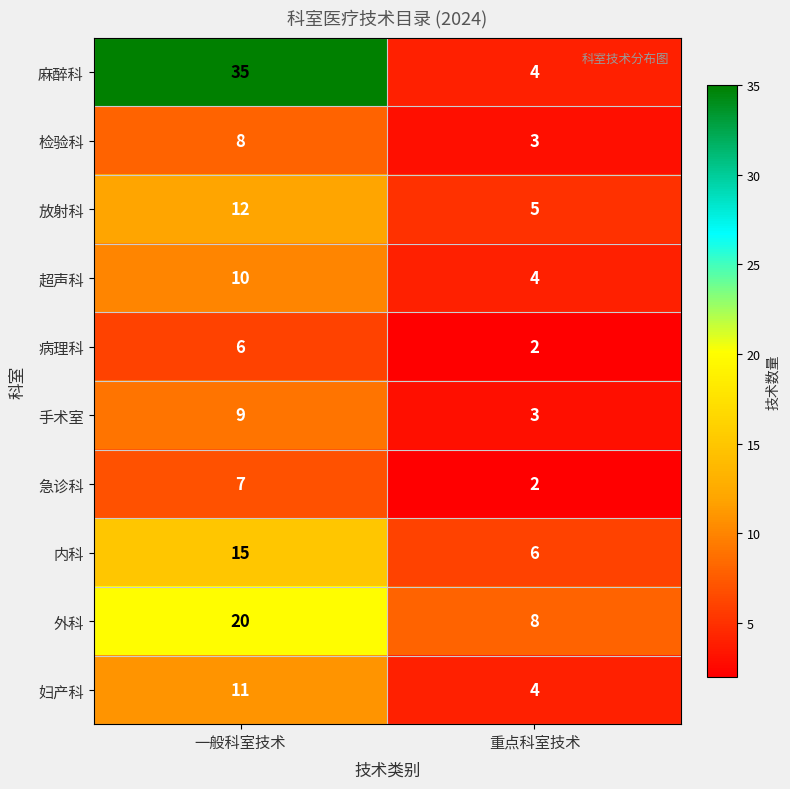

Count the number of categories in the chart.

2